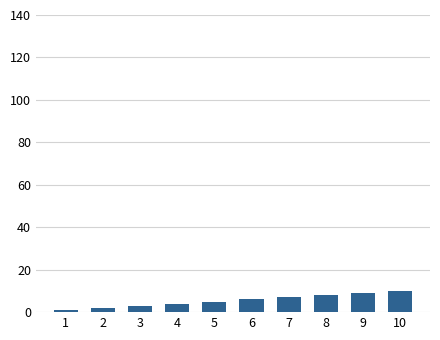

Reading left to right, extract all data points from this chart.

1=1	2=2	3=3	4=4	5=5	6=6	7=7	8=8	9=9	10=10